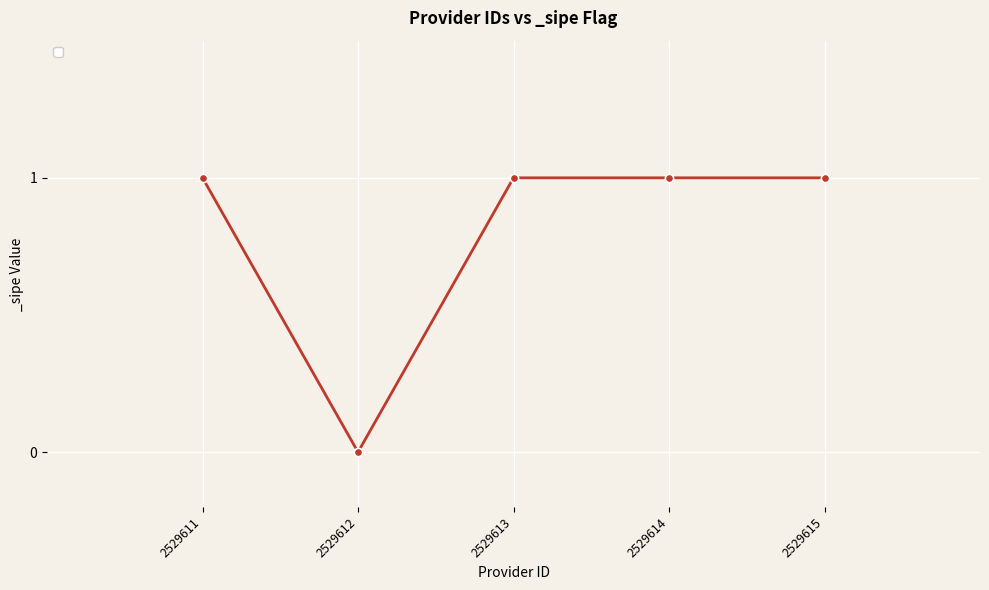

How many lines are shown in the chart?

1